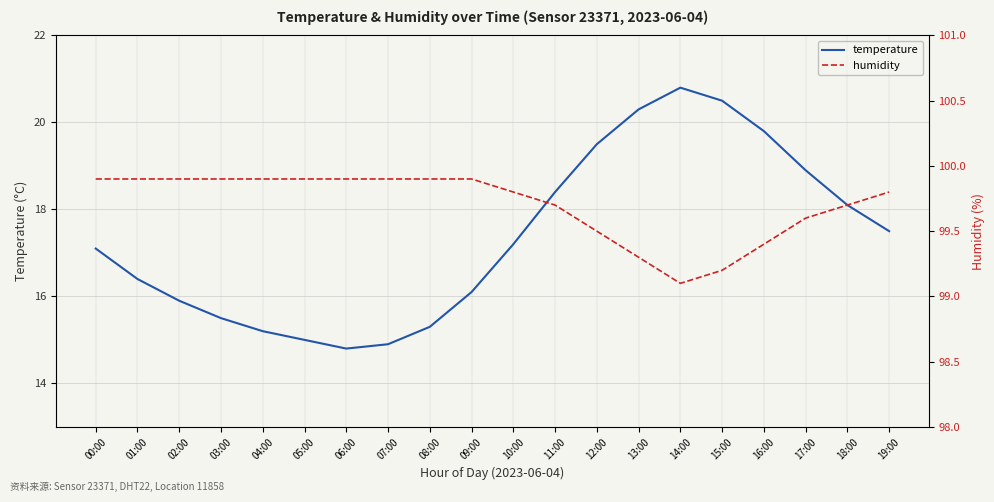

Reading right to left, transcribe all the data shown in this chart.

temperature: 17.5	18.1	18.9	19.8	20.5	20.8	20.3	19.5	18.4	17.2	16.1	15.3	14.9	14.8	15.0	15.2	15.5	15.9	16.4	17.1
humidity: 99.8	99.7	99.6	99.4	99.2	99.1	99.3	99.5	99.7	99.8	99.9	99.9	99.9	99.9	99.9	99.9	99.9	99.9	99.9	99.9